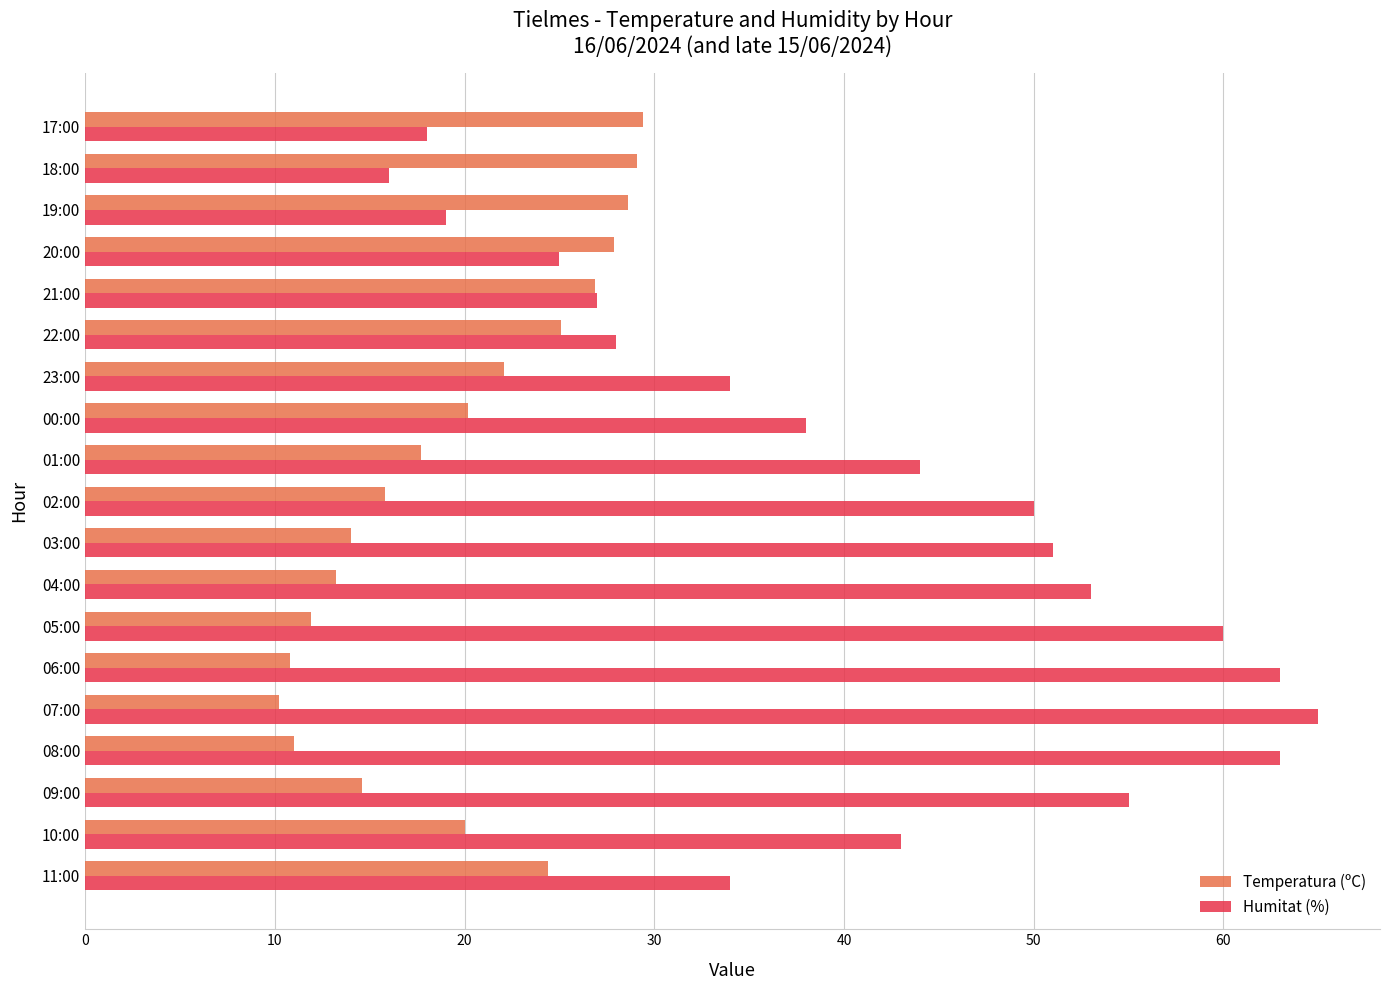

True or false: Temperatura (ºC) has a value of 24.4 at 11:00.

True